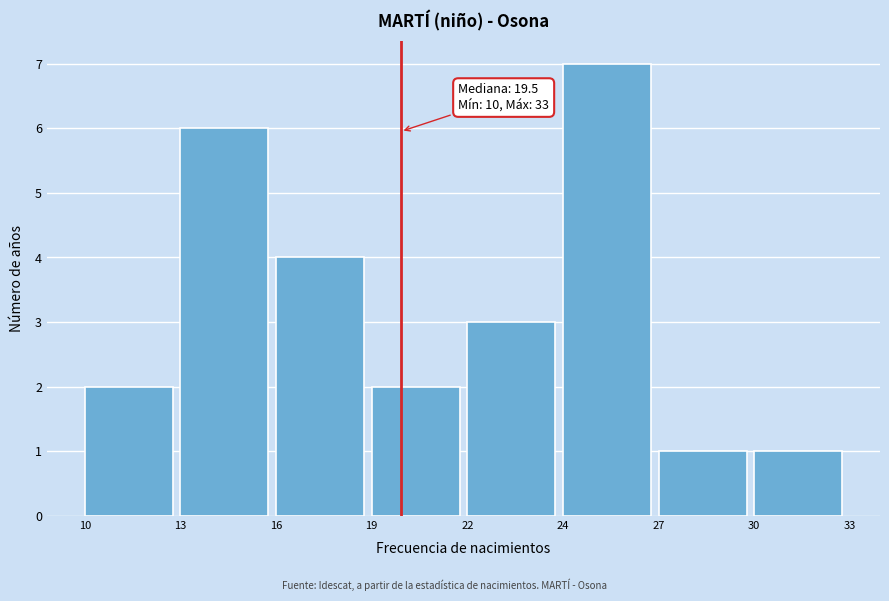

Reading left to right, extract all data points from this chart.

10=2	13=6	16=4	19=2	22=3	24=7	27=1	30=1